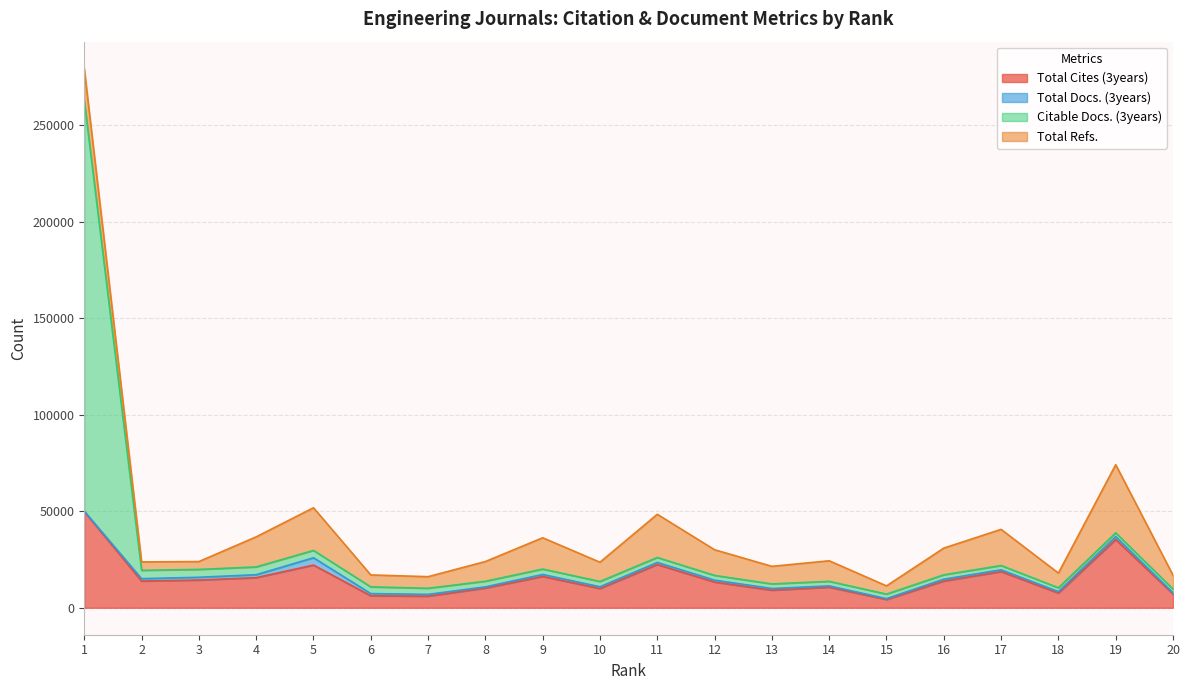

Does the chart display data point markers on the line(s)?

No